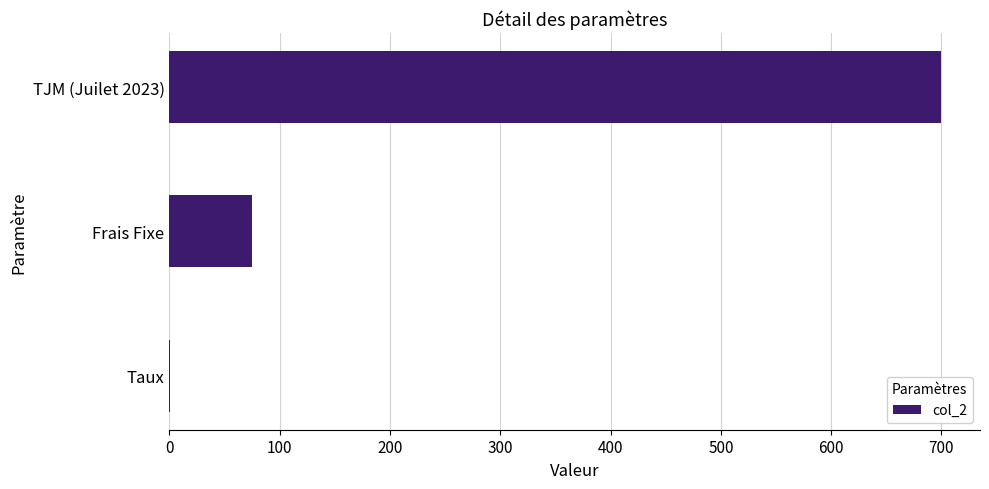

At which label is the value closest to 350?

Frais Fixe